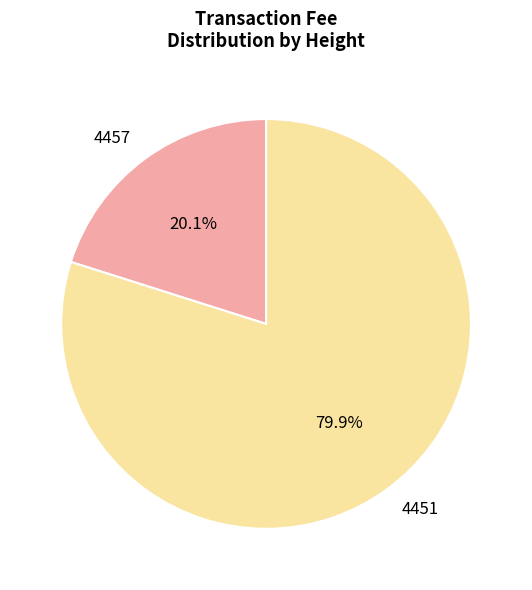

To the nearest percent, what percentage of the pie is 4457?

20%